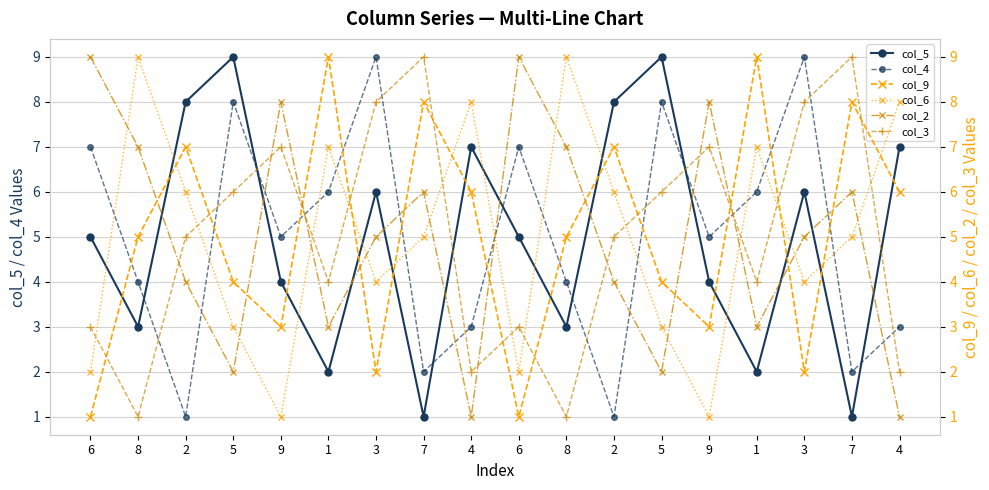

Where is the first local maximum for col_2?

9